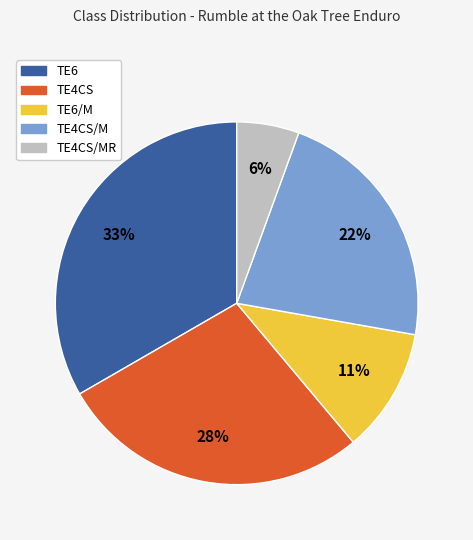

Does any single category account for the majority?

No